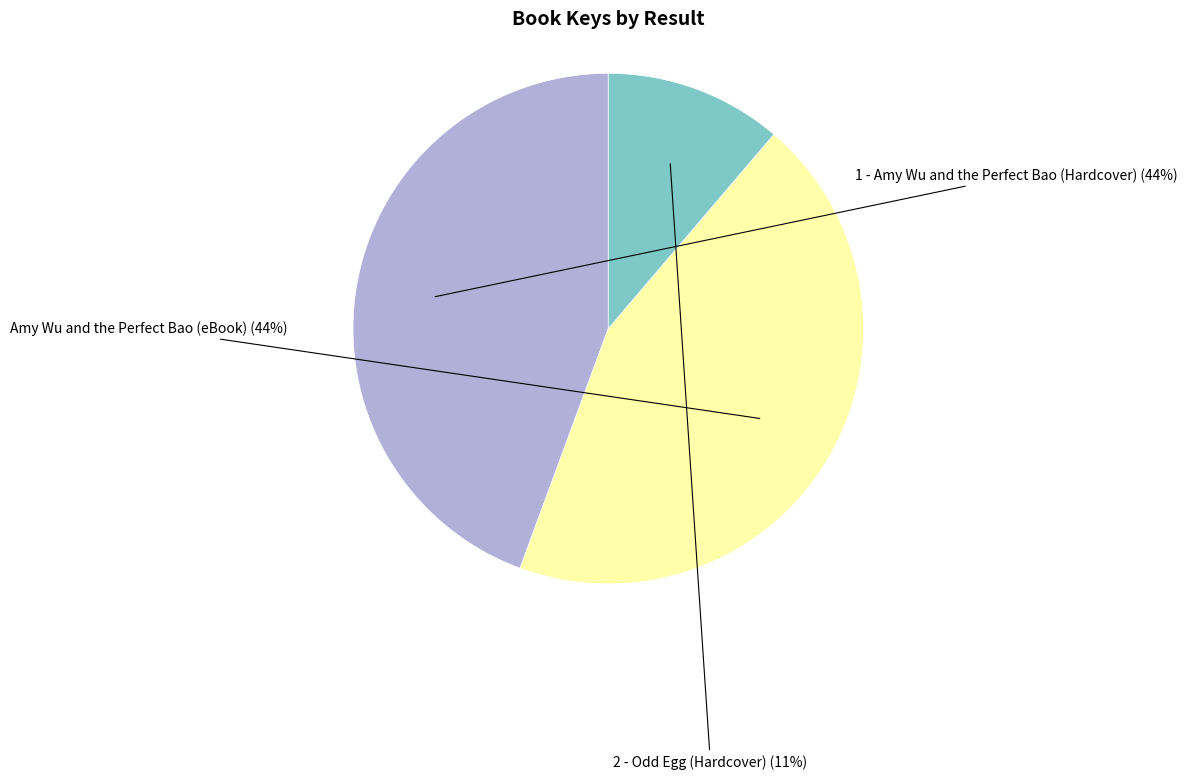

Do 2 - Odd Egg (Hardcover) and Amy Wu and the Perfect Bao (eBook) together represent more than half of the pie?

Yes